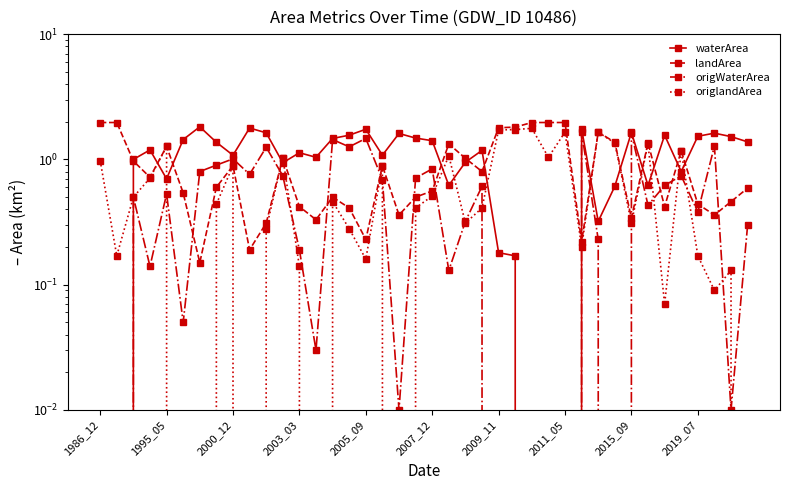

In origWaterArea, how many points are lower than both neighbors (excluding endpoints)?

11